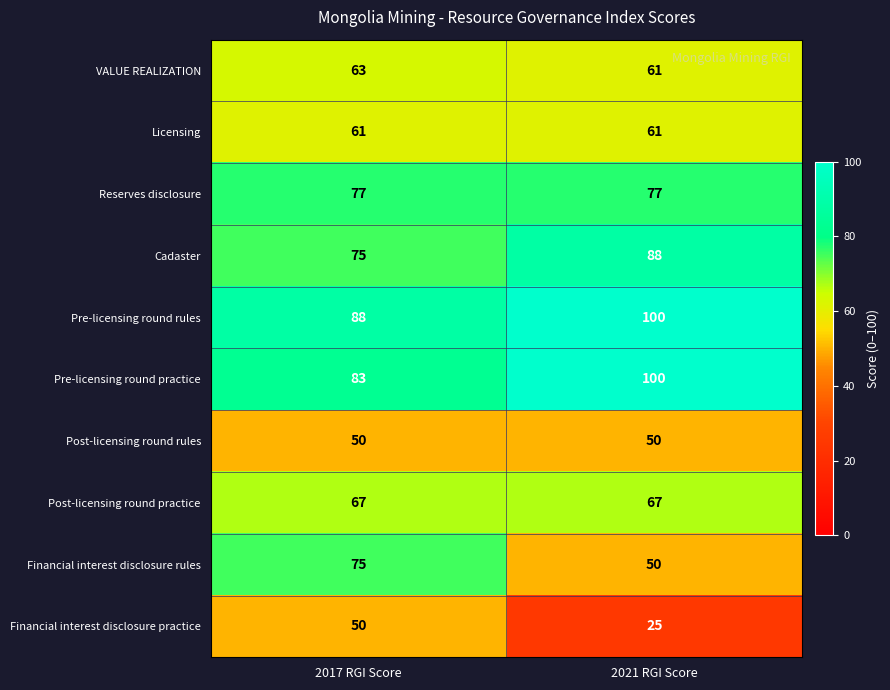

Reading right to left, extract all data points from this chart.

VALUE REALIZATION: 2021 RGI Score=61	2017 RGI Score=63
Licensing: 2021 RGI Score=61	2017 RGI Score=61
Reserves disclosure: 2021 RGI Score=77	2017 RGI Score=77
Cadaster: 2021 RGI Score=88	2017 RGI Score=75
Pre-licensing round rules: 2021 RGI Score=100	2017 RGI Score=88
Pre-licensing round practice: 2021 RGI Score=100	2017 RGI Score=83
Post-licensing round rules: 2021 RGI Score=50	2017 RGI Score=50
Post-licensing round practice: 2021 RGI Score=67	2017 RGI Score=67
Financial interest disclosure rules: 2021 RGI Score=50	2017 RGI Score=75
Financial interest disclosure practice: 2021 RGI Score=25	2017 RGI Score=50